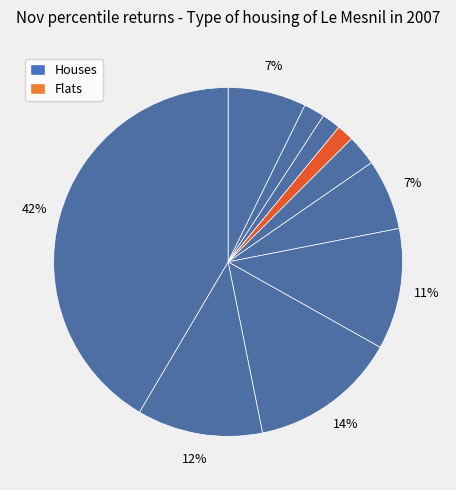

Rank the categories by value from lowest to highest.

pct35, pct25, pct15, pct45, pct55, pct05, pct65, pct85, pct75, pct95